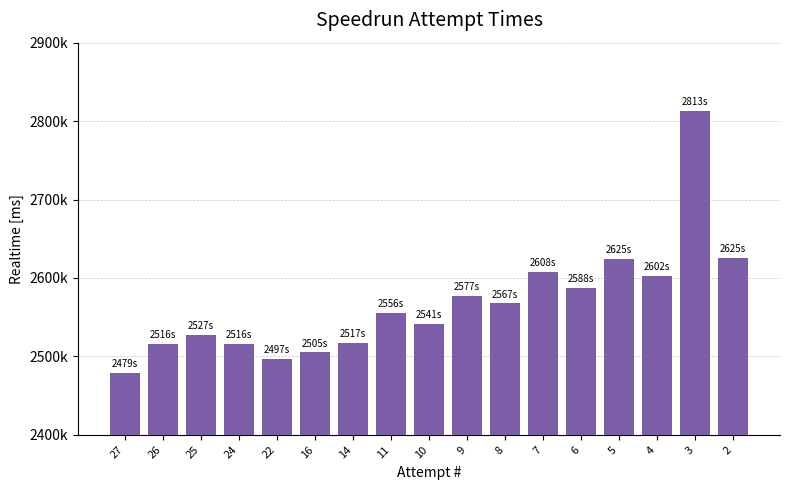

Is it true that the value at 14 is 3866550?

False